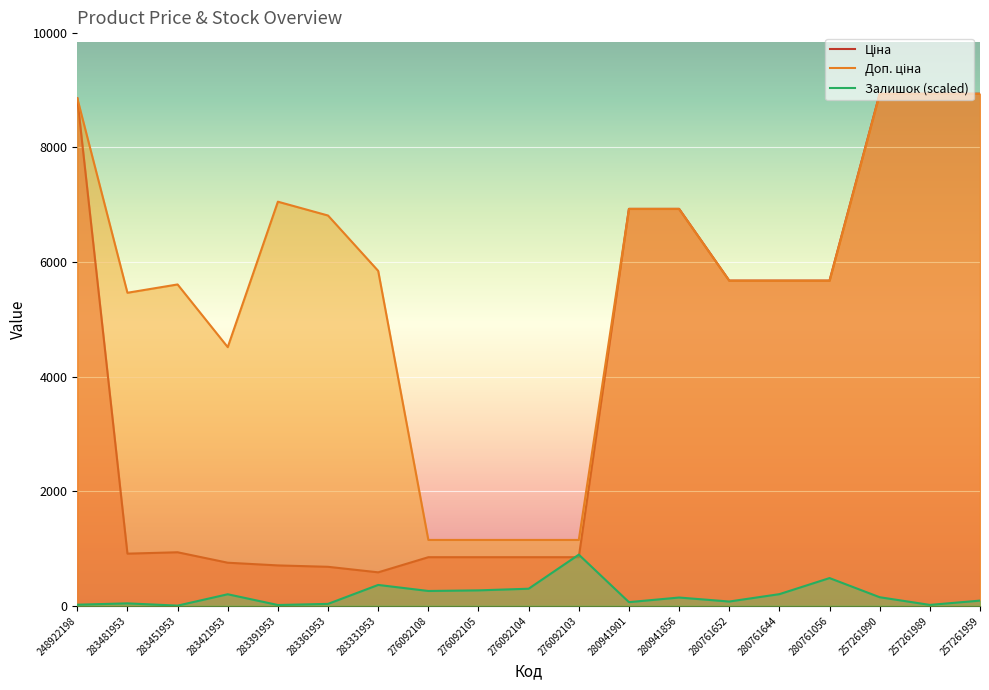

True or false: Ціна has more than 2 interior local peaks.

False